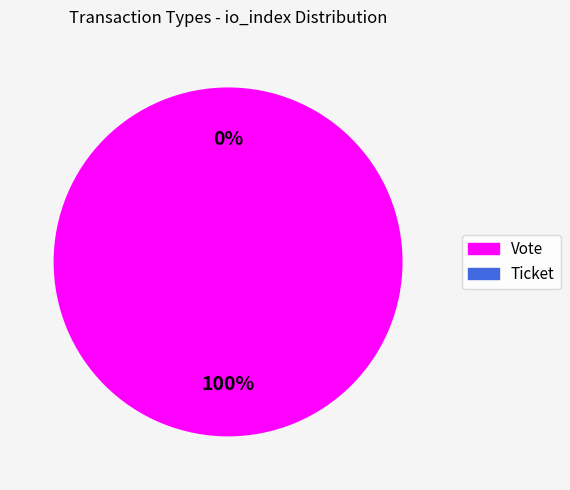

What is the majority slice?

Vote